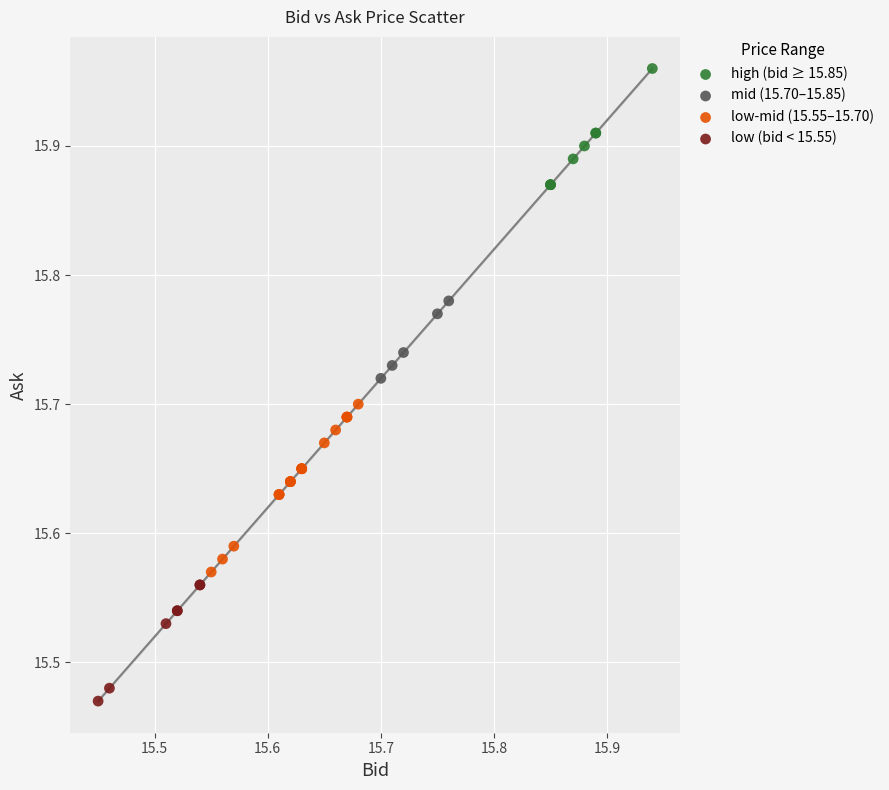

What are all the series names shown in the legend?

high (bid ≥ 15.85), mid (15.70–15.85), low-mid (15.55–15.70), low (bid < 15.55)